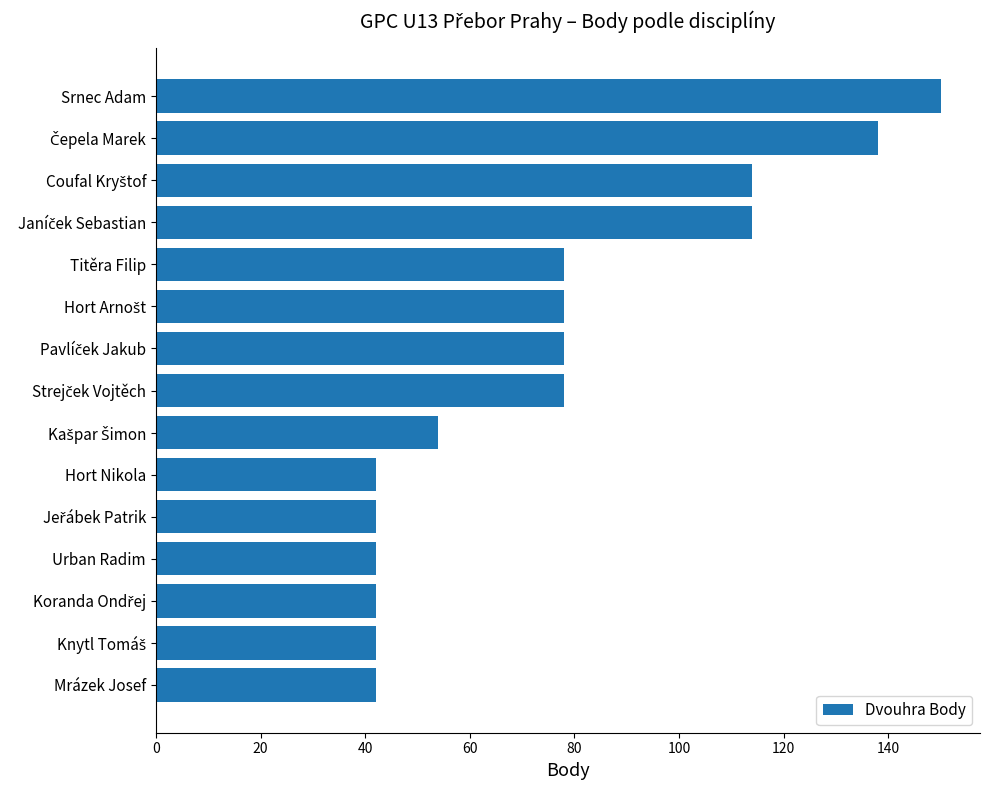

What is the difference between the maximum and minimum values?

108